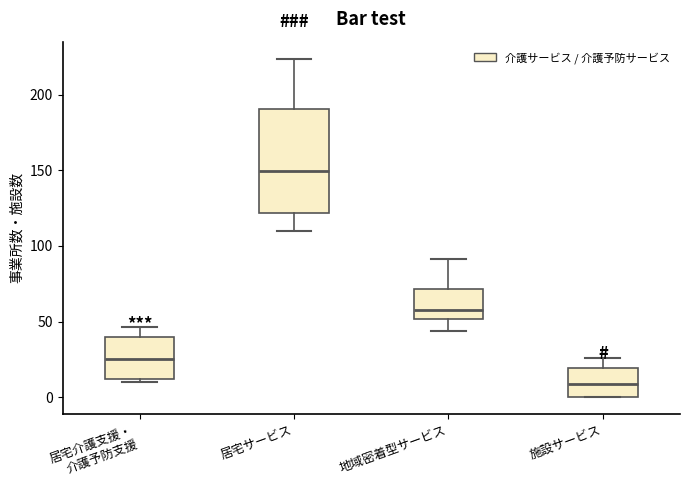

Which box's median line is the highest?

居宅サービス